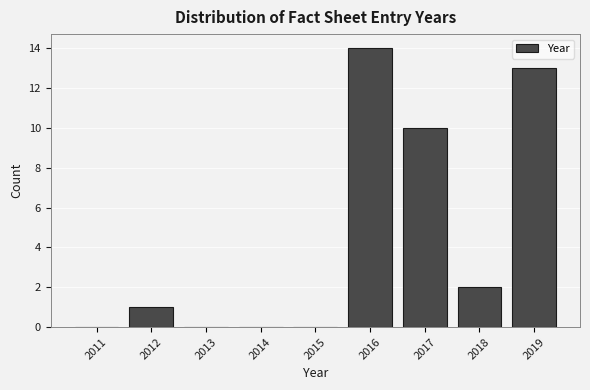

Reading right to left, list all the values displayed in this chart.

2019=13	2018=2	2017=10	2016=14	2015=0	2014=0	2013=0	2012=1	2011=0